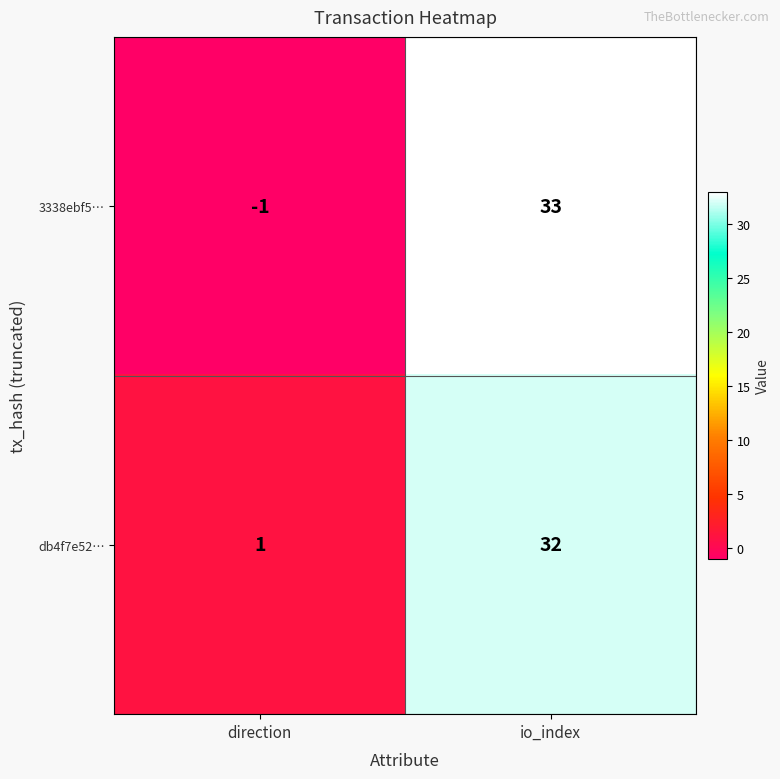

What is the maximum value shown in the chart?

33